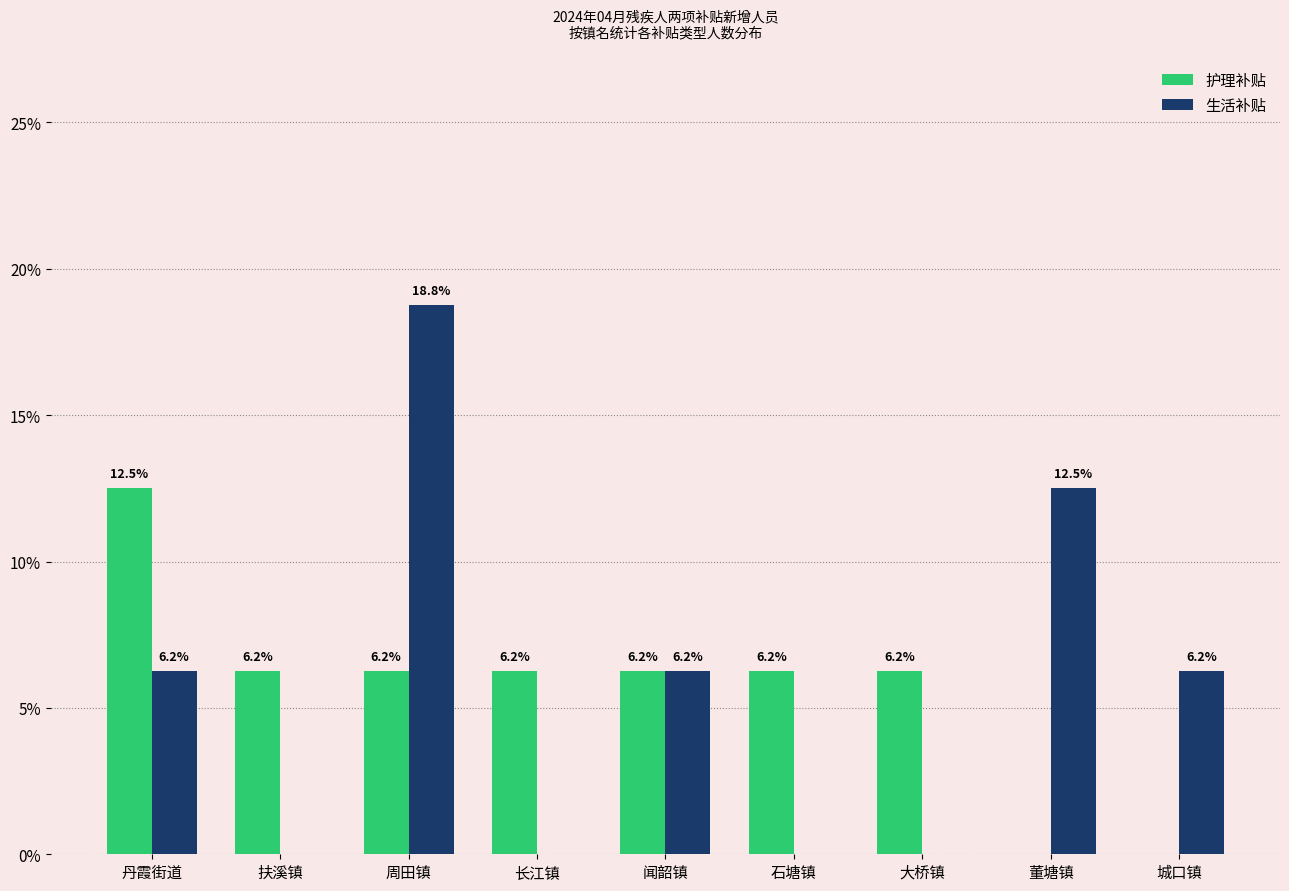

At which category is the sum across all series the highest?

周田镇